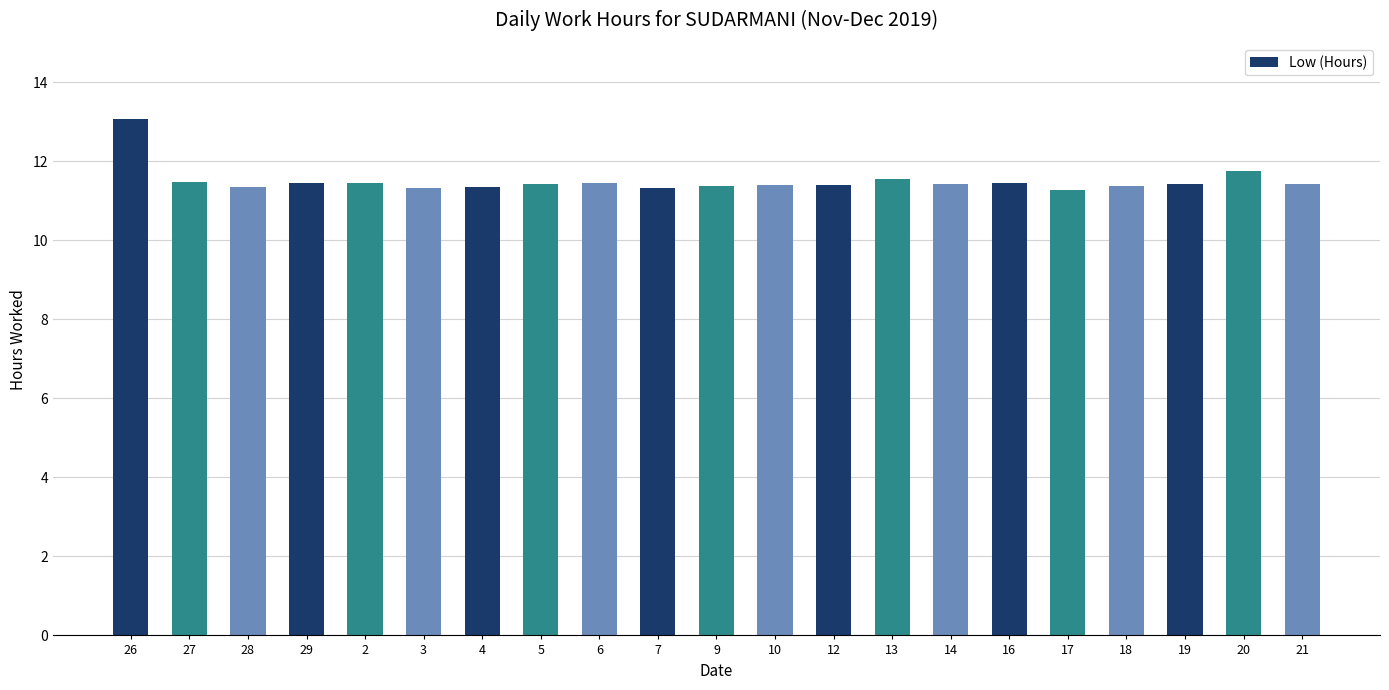

What is the value of the 6th bar from the left?

11.3